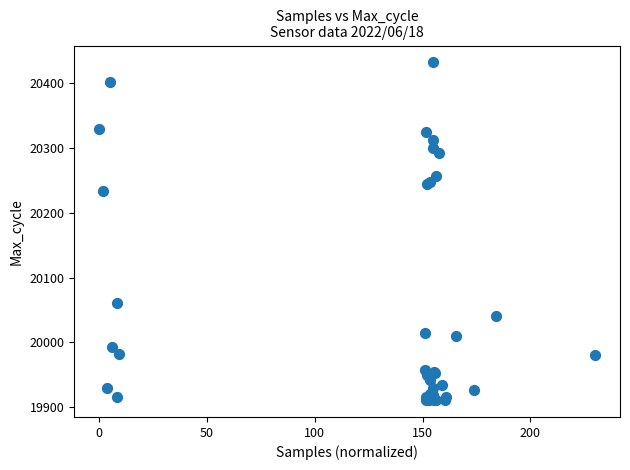

What Y value in the scatter plot is closest to 20171?

20234